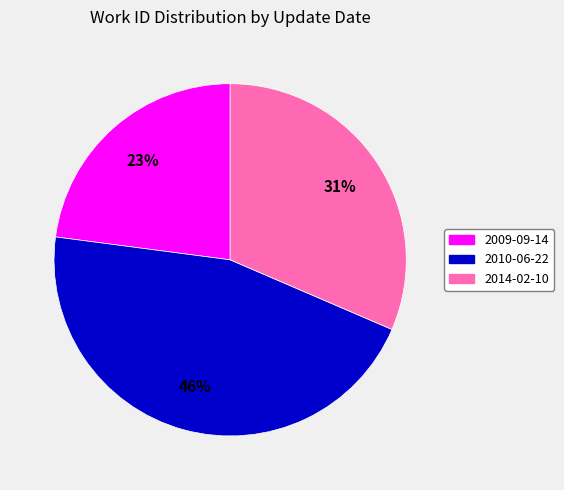

Approximately how many times larger is the value at 2009-09-14 compared to 2014-02-10?

0.7